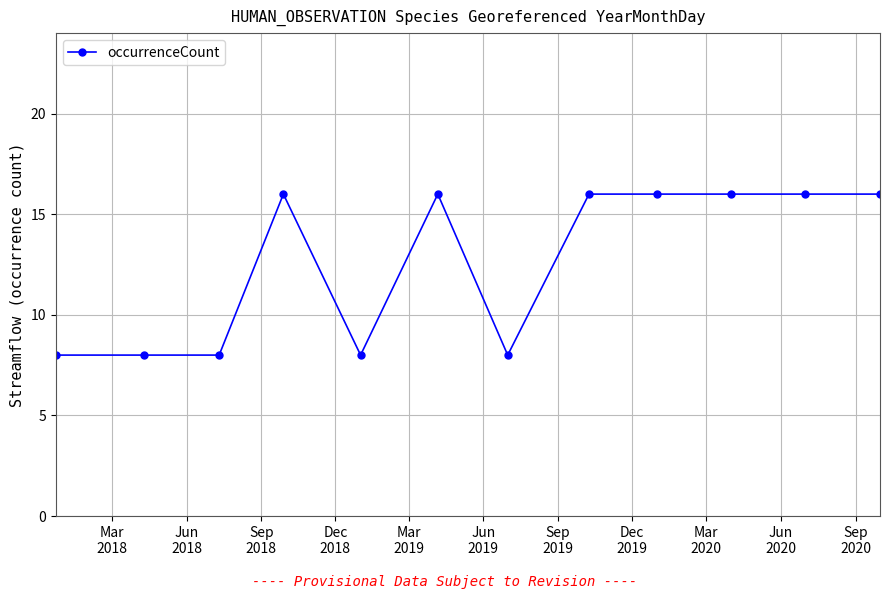

What is the minimum value shown in the chart?

8